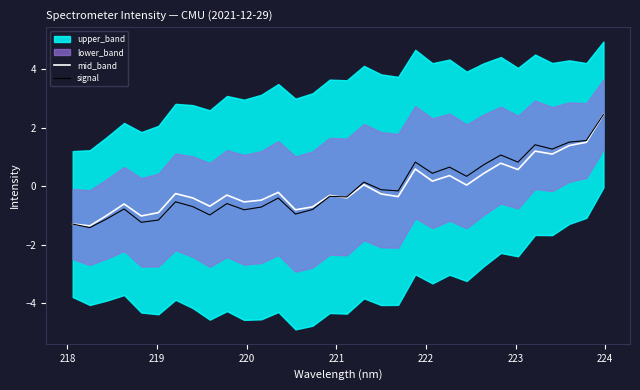

What is the minimum value for signal?

-1.4